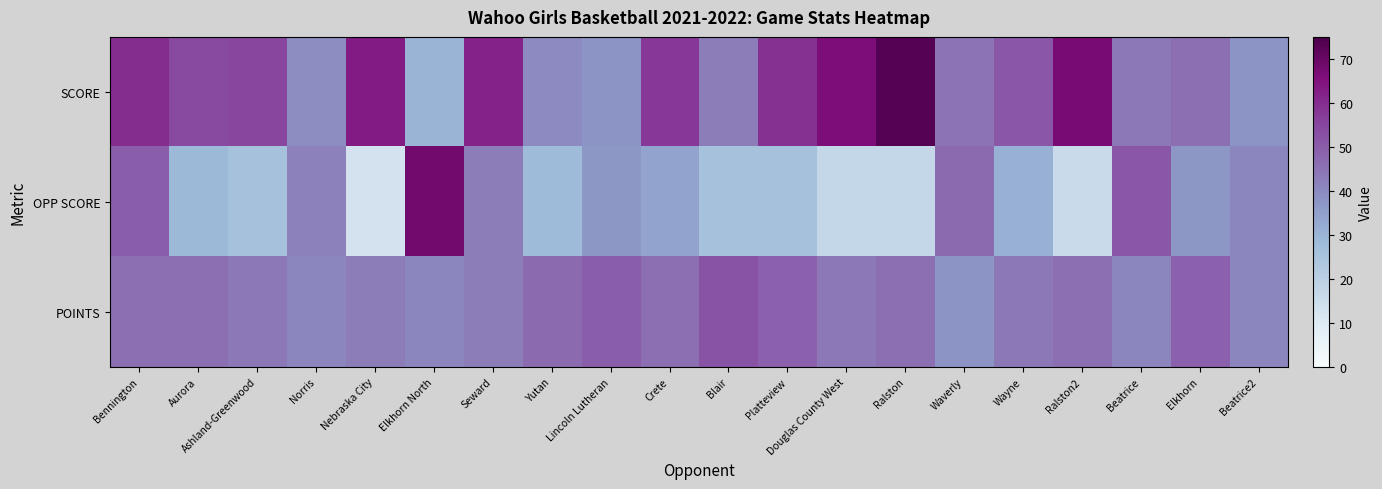

What is the total value across all series at Platteview?

134